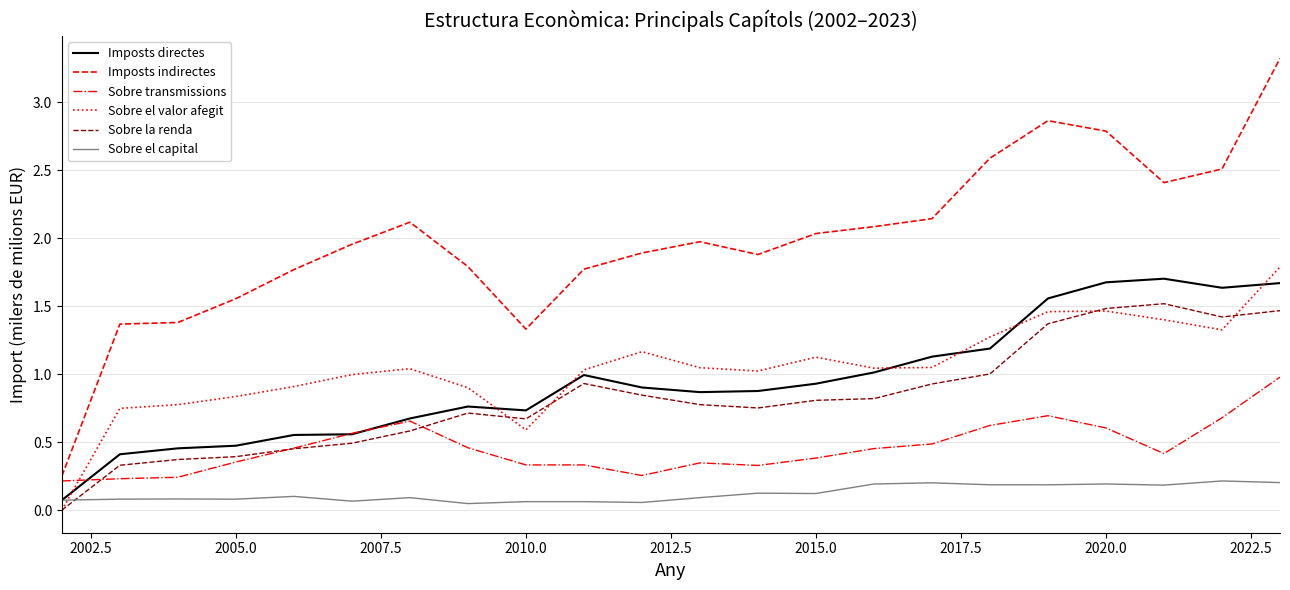

What is the maximum value shown in the chart?

3.3